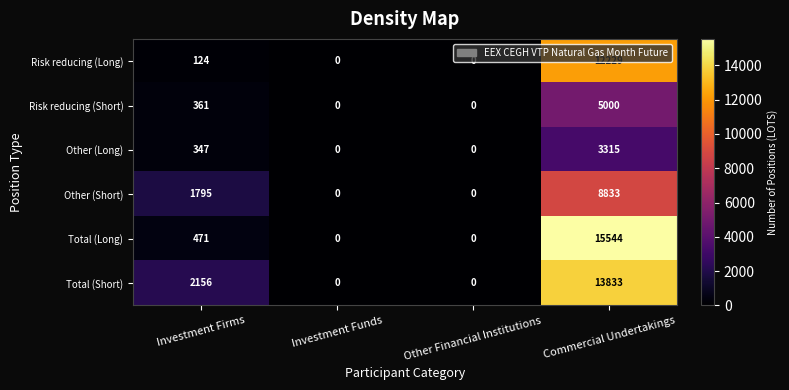

What is the approximate value of Risk reducing (Long) at Commercial Undertakings, to the nearest 50?

12250